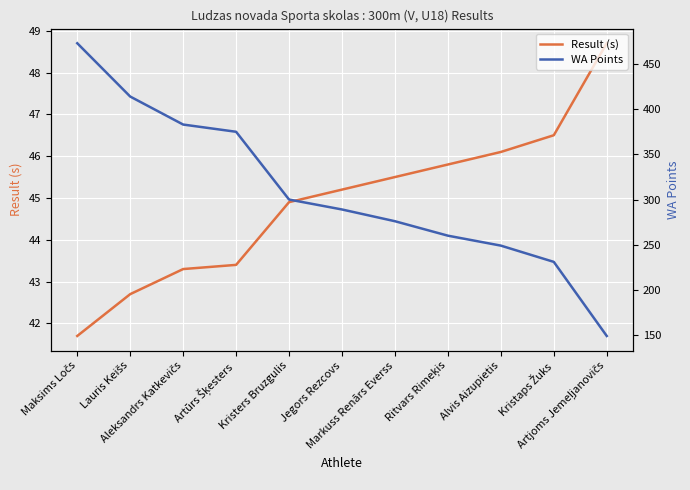

What is the value of the WA Points point at the 5th from the left?

300.0